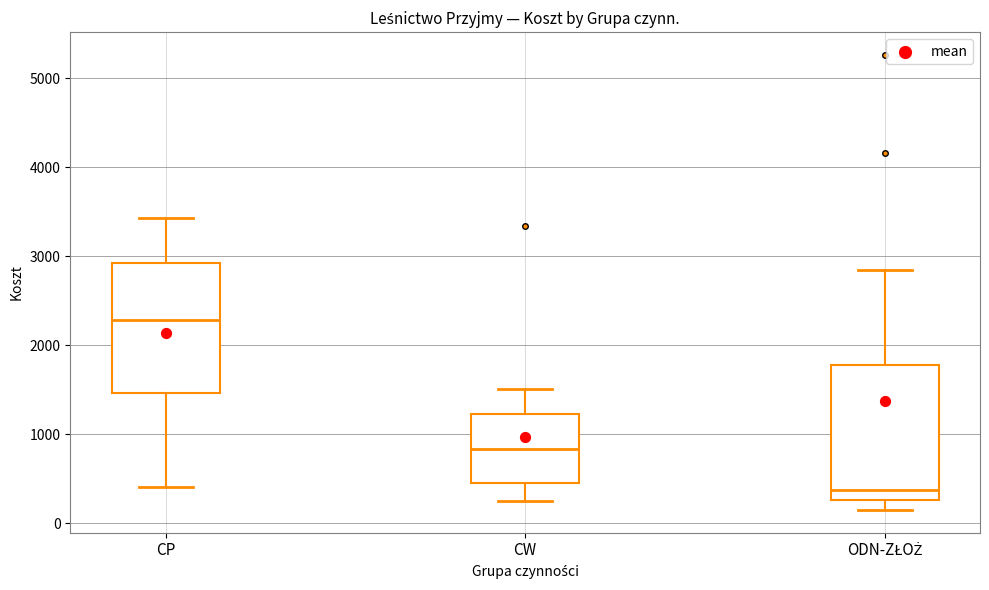

Where does the median line of the box for ODN-ZŁOŻ sit on the y-axis? The values are not printed on the chart, so give them approximately, as read against the axis.

400